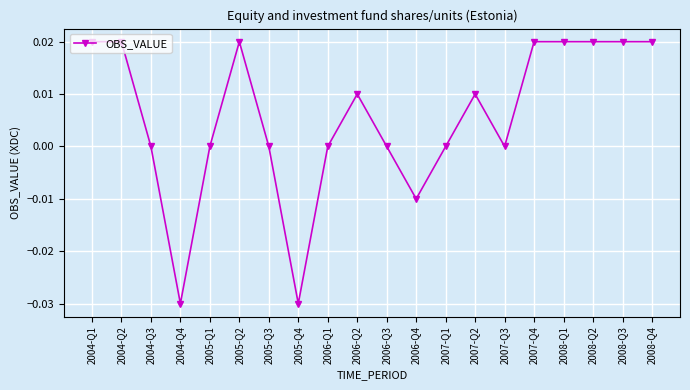

Which has a higher value, 2008-Q1 or 2007-Q2?

2008-Q1